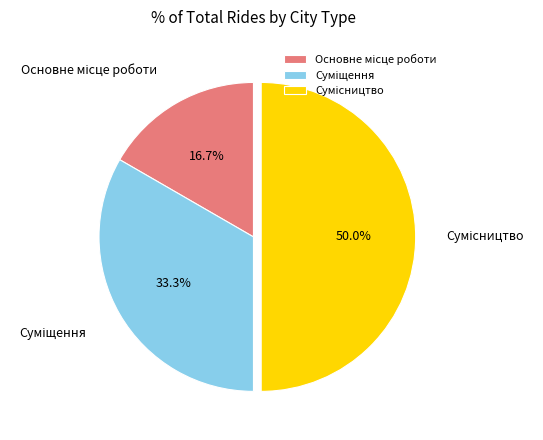

To the nearest percent, what is the average slice percentage?

33%